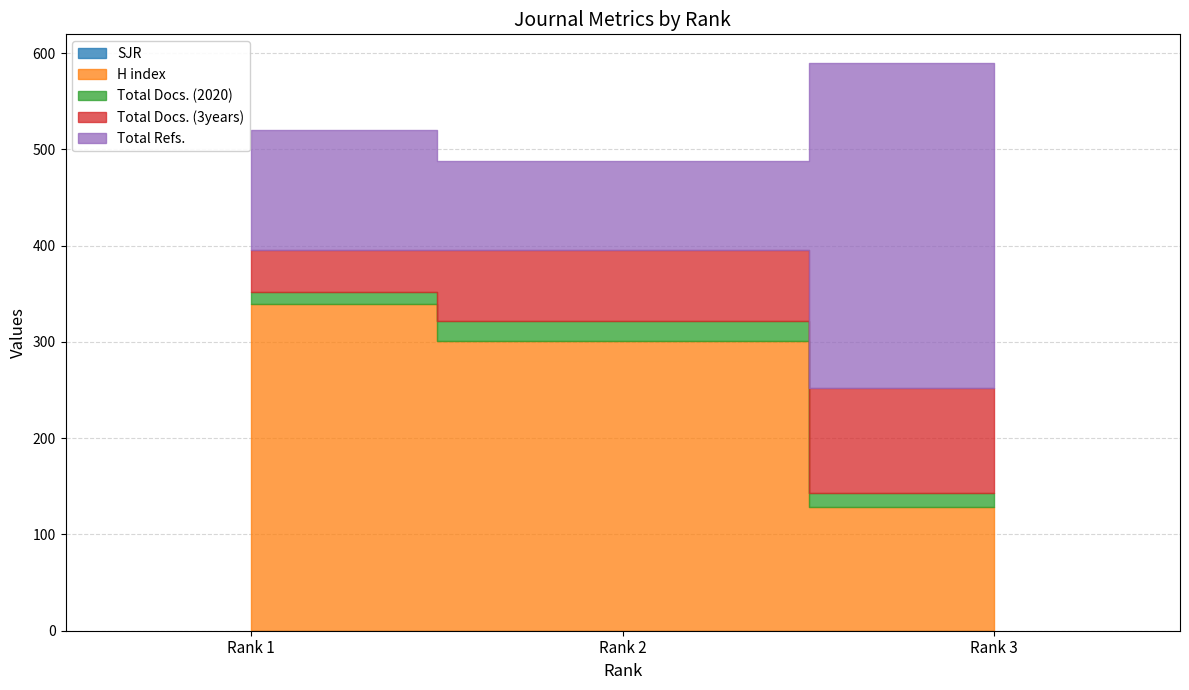

At which category is the sum across all series the highest?

Rank 3